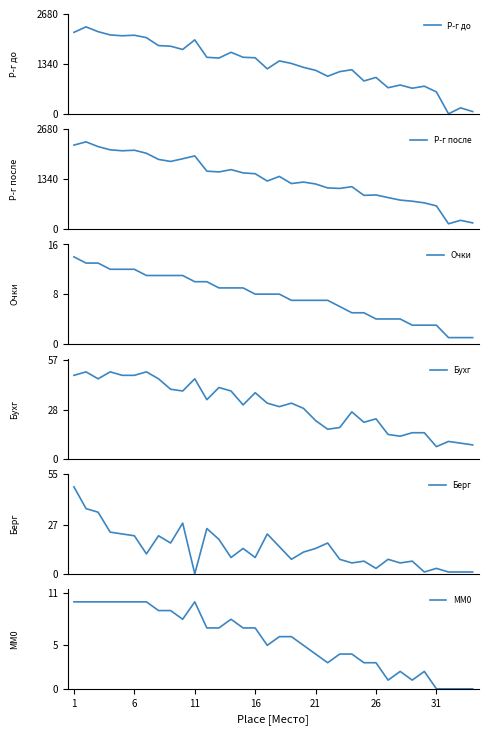

What is the highest value of the Р-г после series?

2331